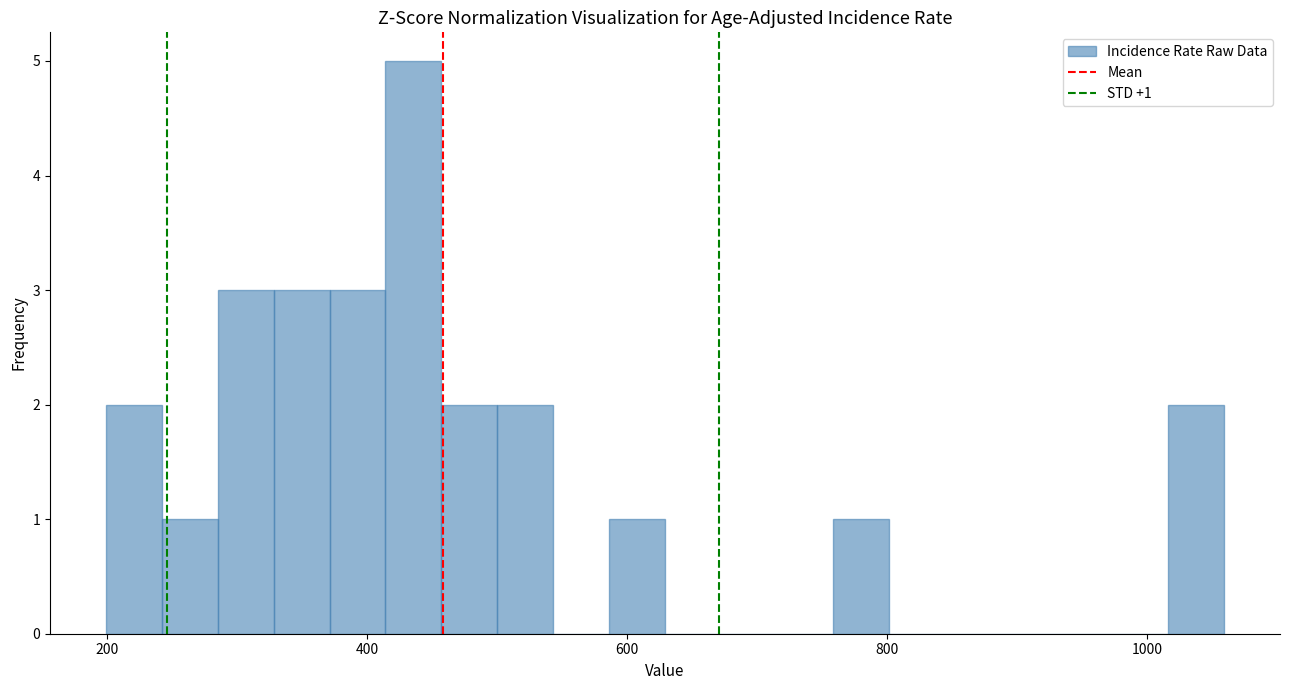

Read against the x-axis, roughly where is the centre of the tallest bar?

440